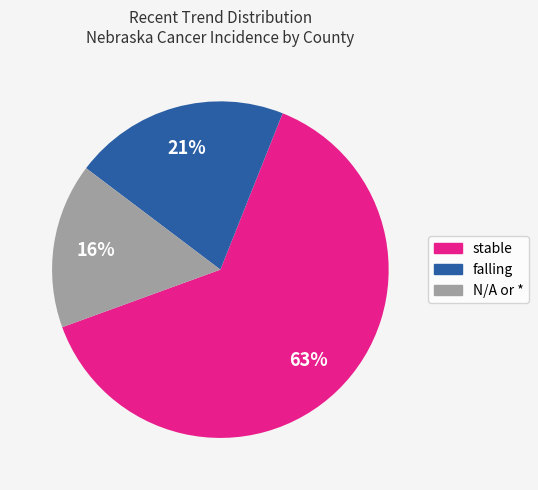

Is there any slice that represents more than half of the pie?

Yes